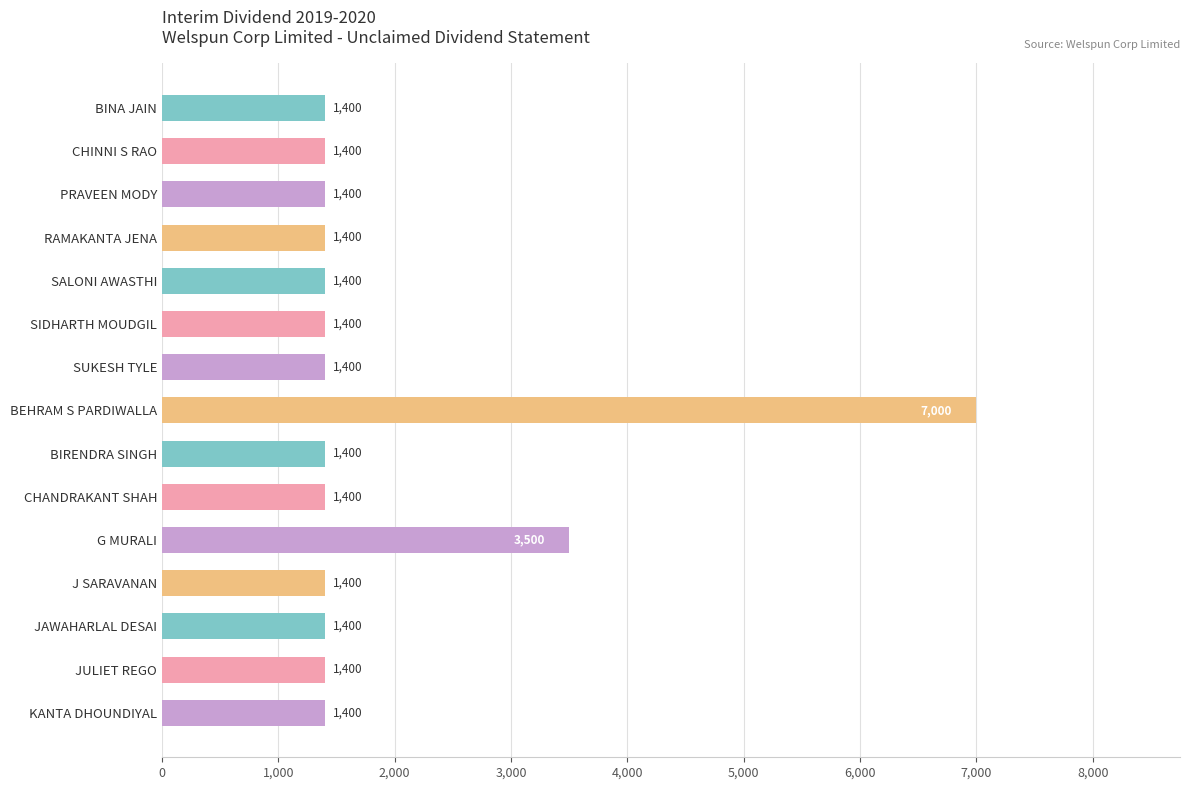

What is the sum of all values?

28700